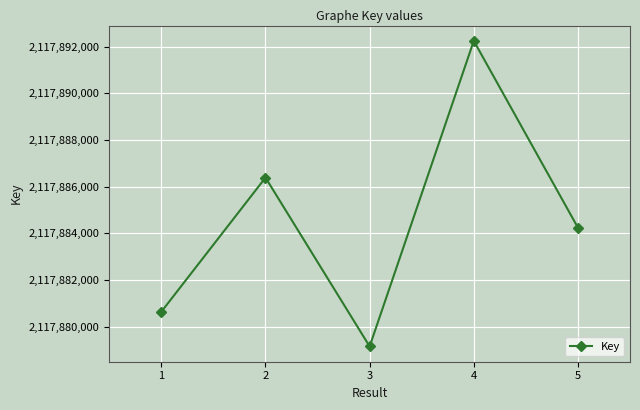

Rank the categories by value from highest to lowest.

4, 2, 5, 1, 3